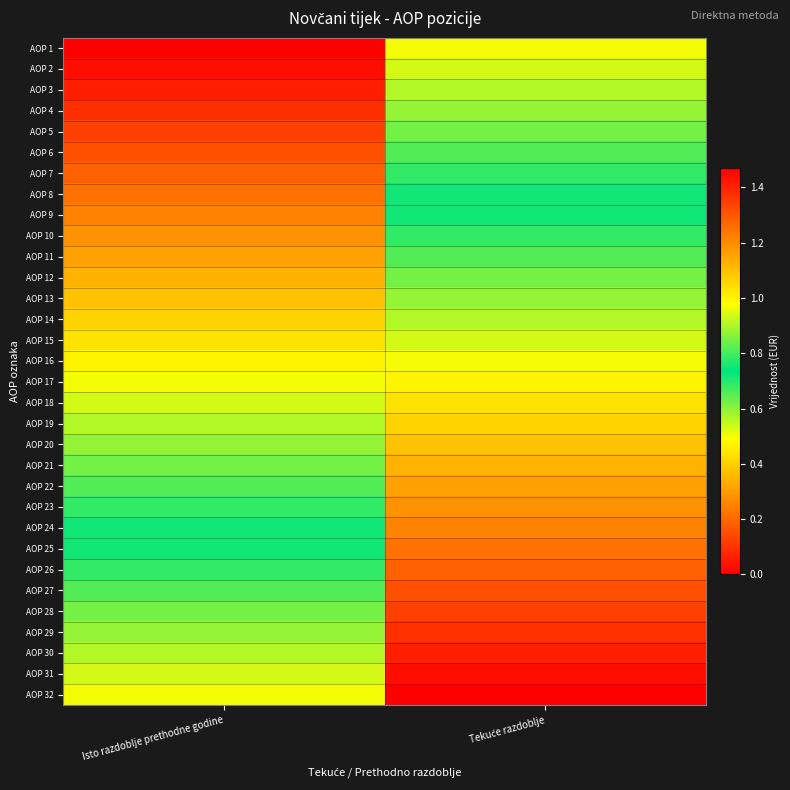

What is the total value across all series at Tekuće razdoblje?

31.5